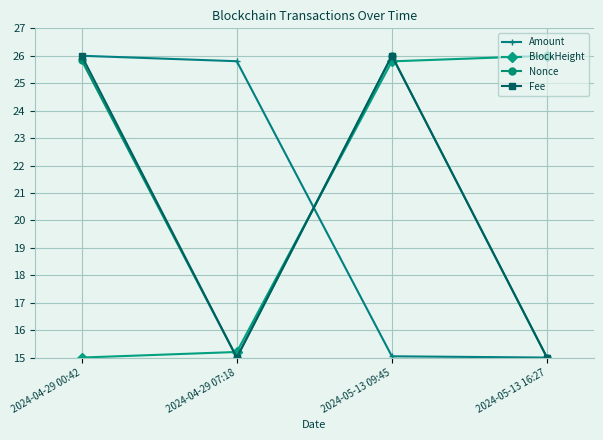

Is this an area chart (filled region under the line)?

No